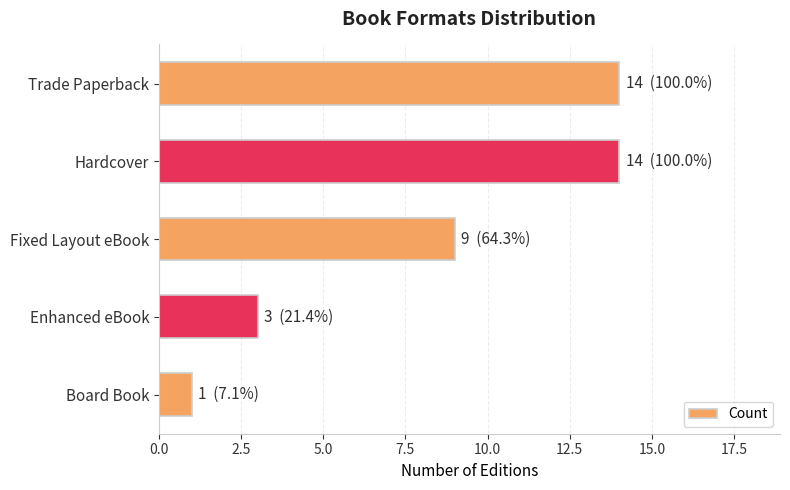

Does the chart contain any negative values?

No